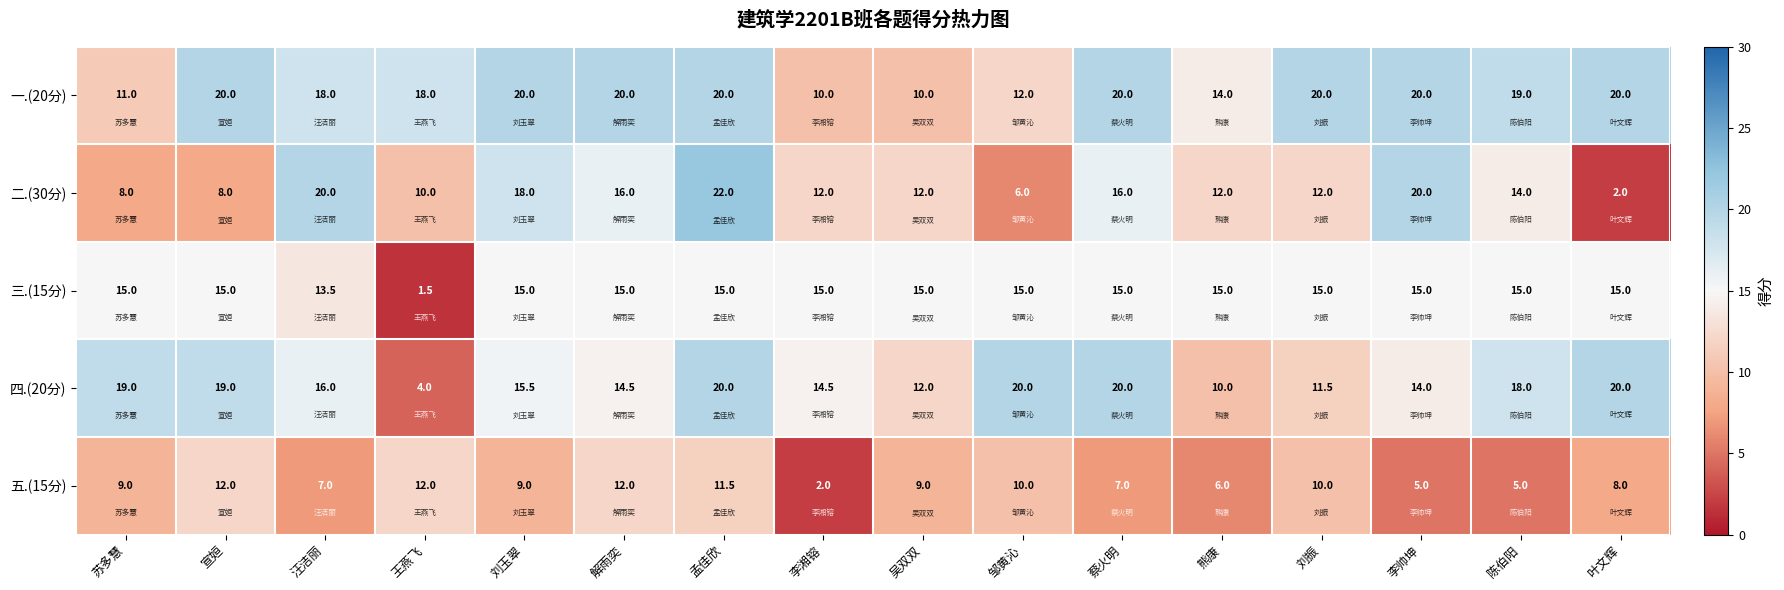

True or false: 三.(15分) has a value of 15.0 at 苏多慧.

True